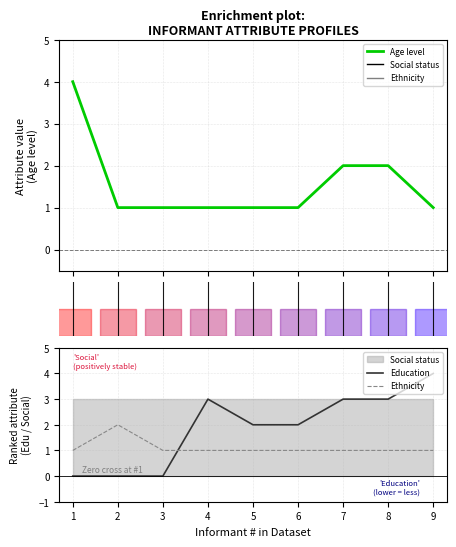

Is this an area chart (filled region under the line)?

No